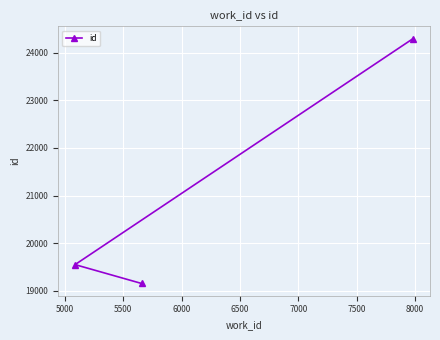

How many values are below 19550?

1